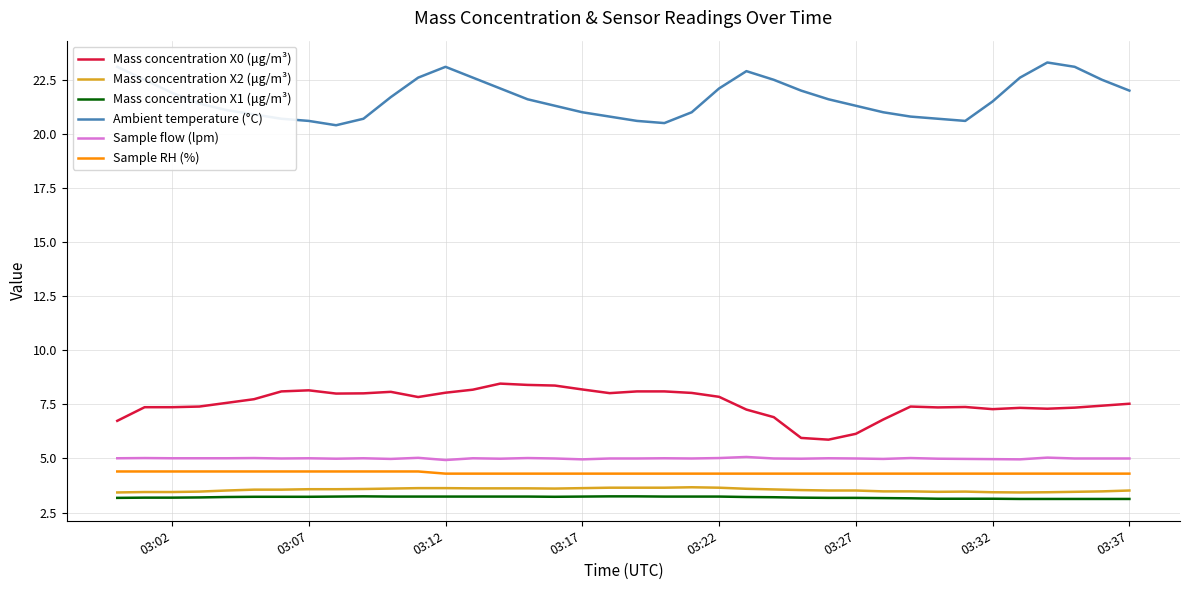

What is the minimum value shown in the chart?

3.1